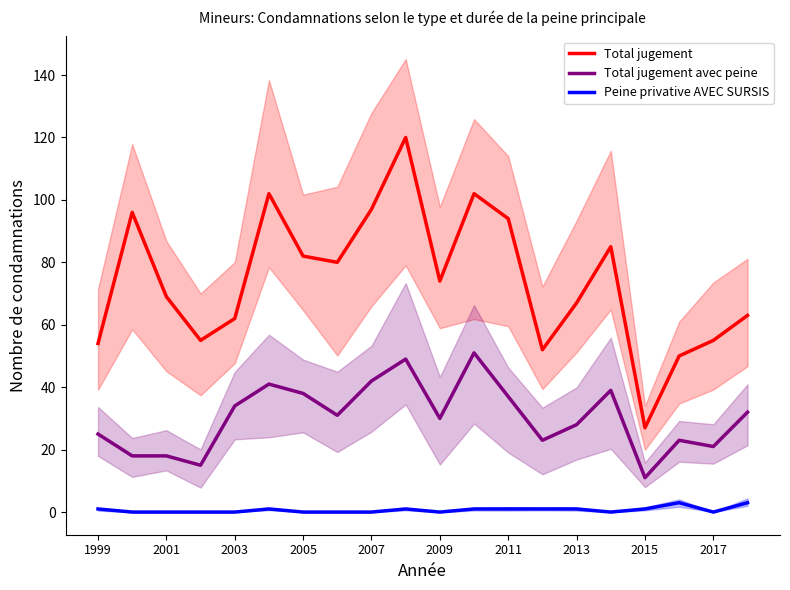

What is the value of the Peine privative AVEC SURSIS point at the 17th from the left?

1